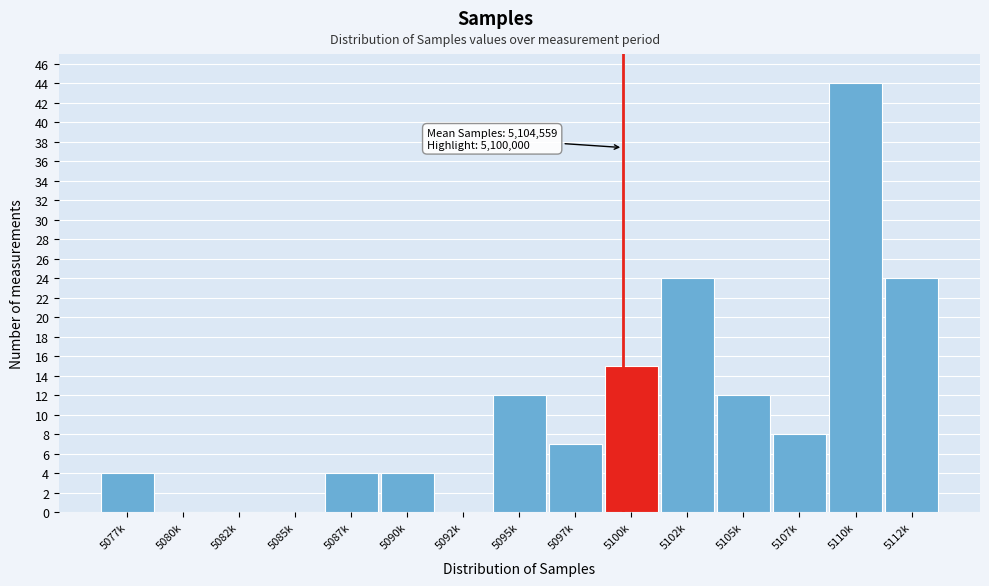

Reading left to right, extract all data points from this chart.

5077k=4	5080k=0	5082k=0	5085k=0	5087k=4	5090k=4	5092k=0	5095k=12	5097k=7	5100k=15	5102k=24	5105k=12	5107k=8	5110k=44	5112k=24